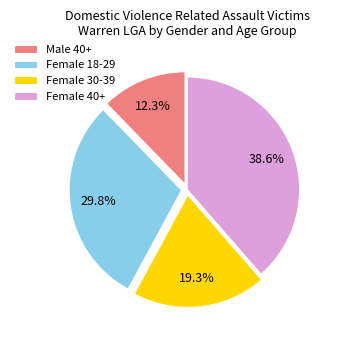

Approximately how many times larger is the value at Male 40+ compared to Female 30-39?

0.6